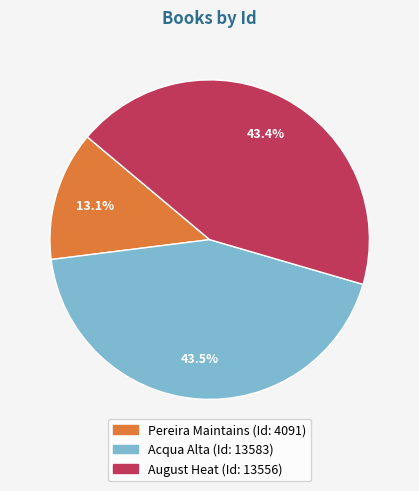

What is the ratio of the value at August Heat to the value at Acqua Alta?

1.0